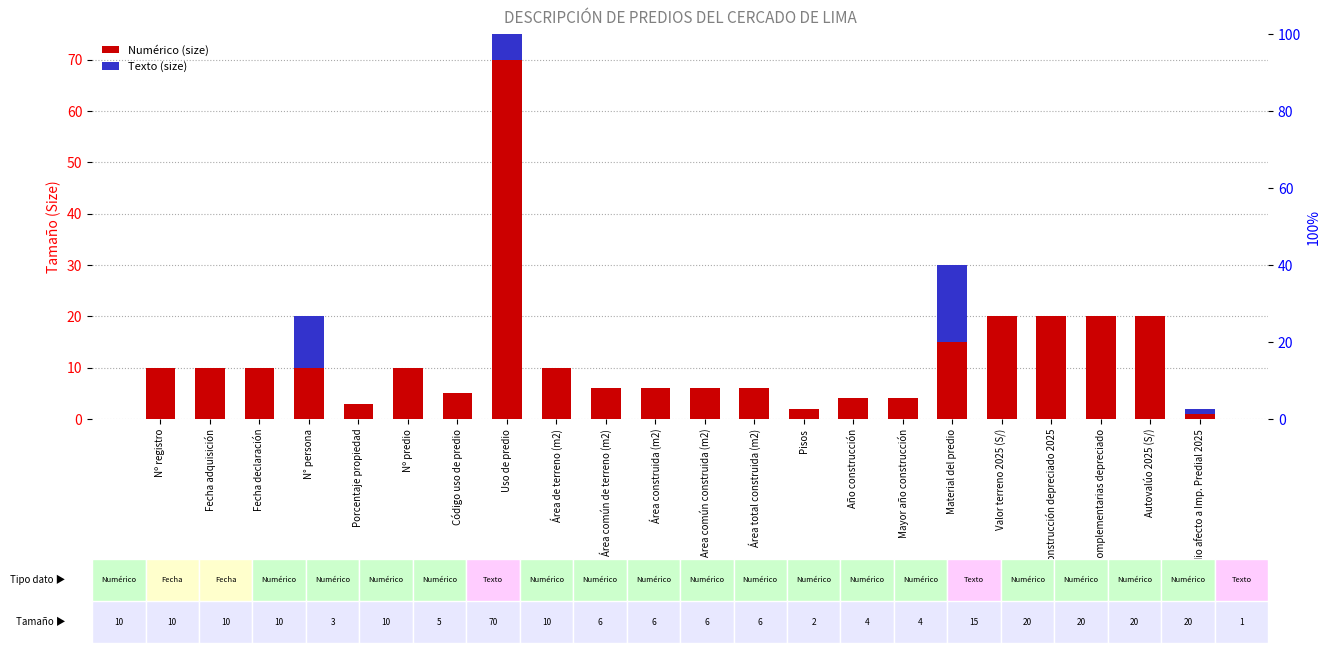

True or false: Texto (size) has a value of 35 at Pisos.

False